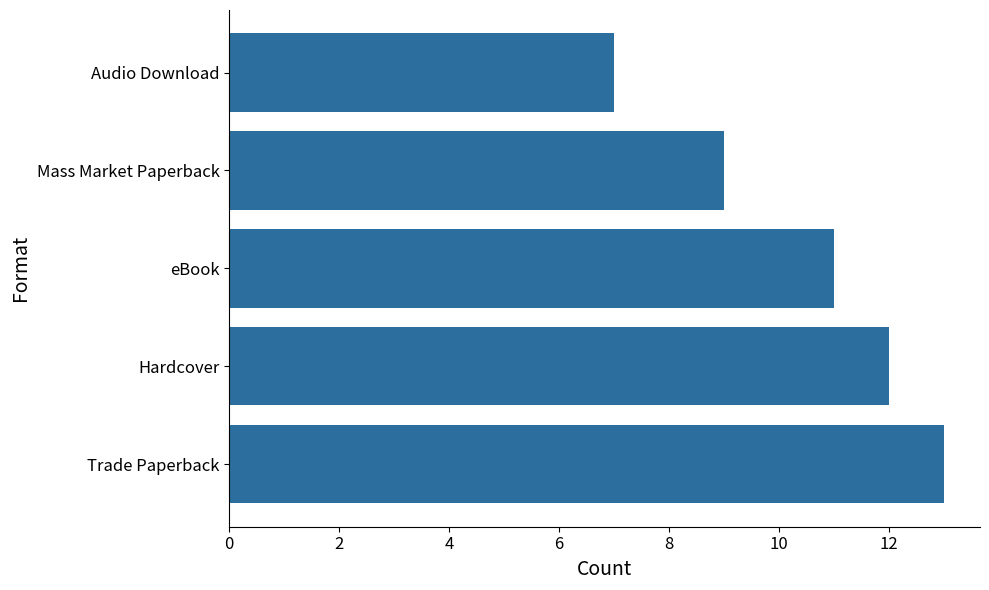

Reading top to bottom, what are all the values shown in this chart?

Audio Download=7	Mass Market Paperback=9	eBook=11	Hardcover=12	Trade Paperback=13